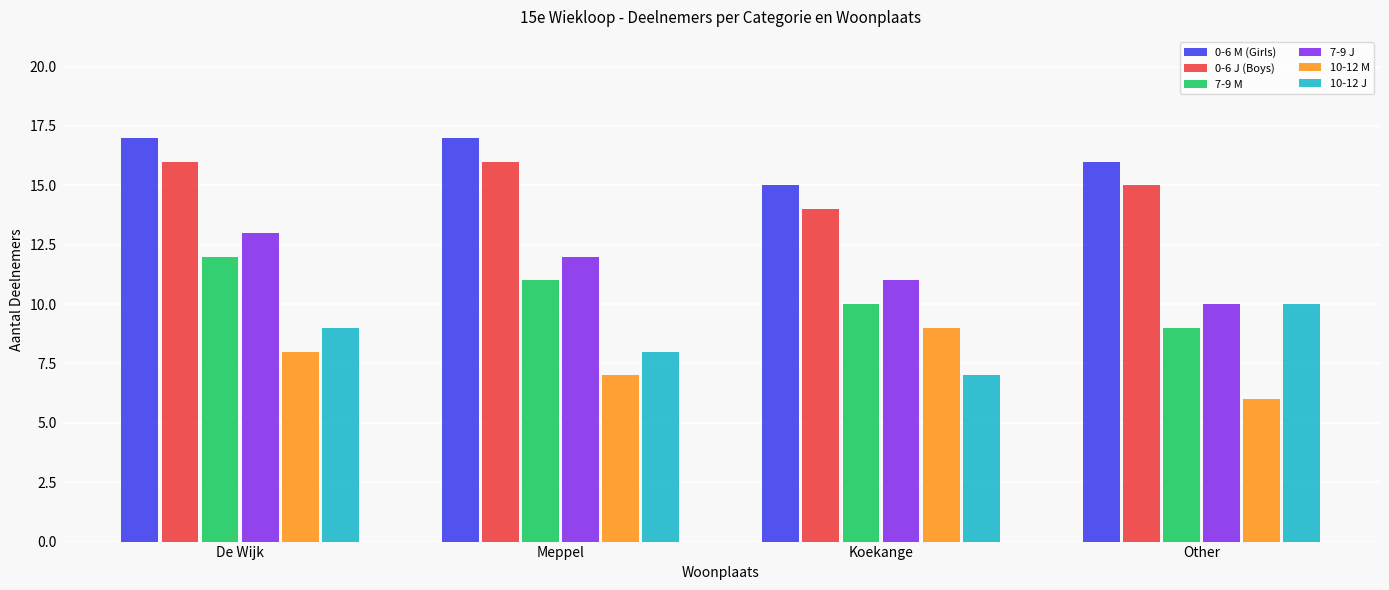

Reading right to left, what are all the values shown in this chart?

0-6 M (Girls): Other=16	Koekange=15	Meppel=17	De Wijk=17
0-6 J (Boys): Other=15	Koekange=14	Meppel=16	De Wijk=16
7-9 M: Other=9	Koekange=10	Meppel=11	De Wijk=12
7-9 J: Other=10	Koekange=11	Meppel=12	De Wijk=13
10-12 M: Other=6	Koekange=9	Meppel=7	De Wijk=8
10-12 J: Other=10	Koekange=7	Meppel=8	De Wijk=9